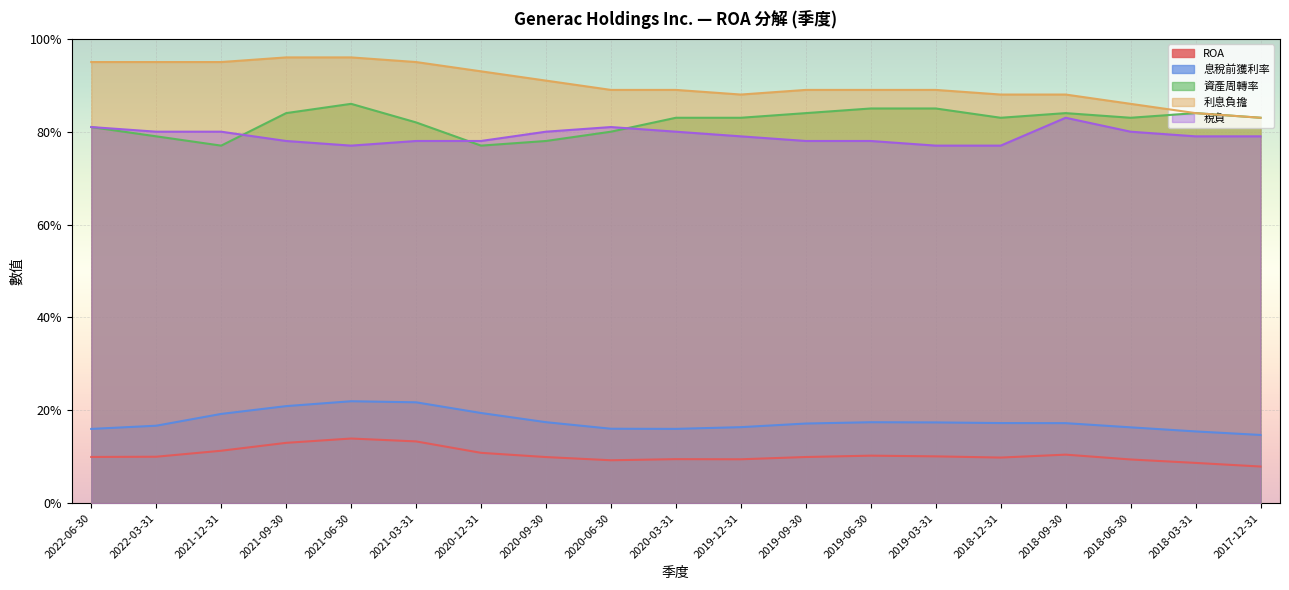

Does the chart display data point markers on the line(s)?

No